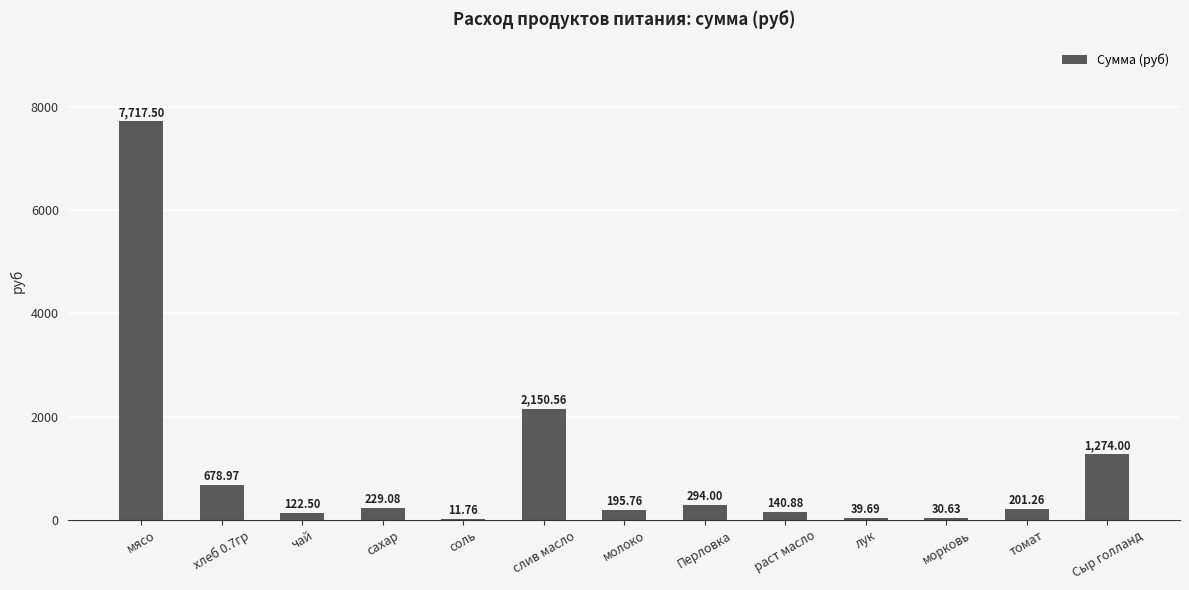

Count the number of data series in this chart.

1